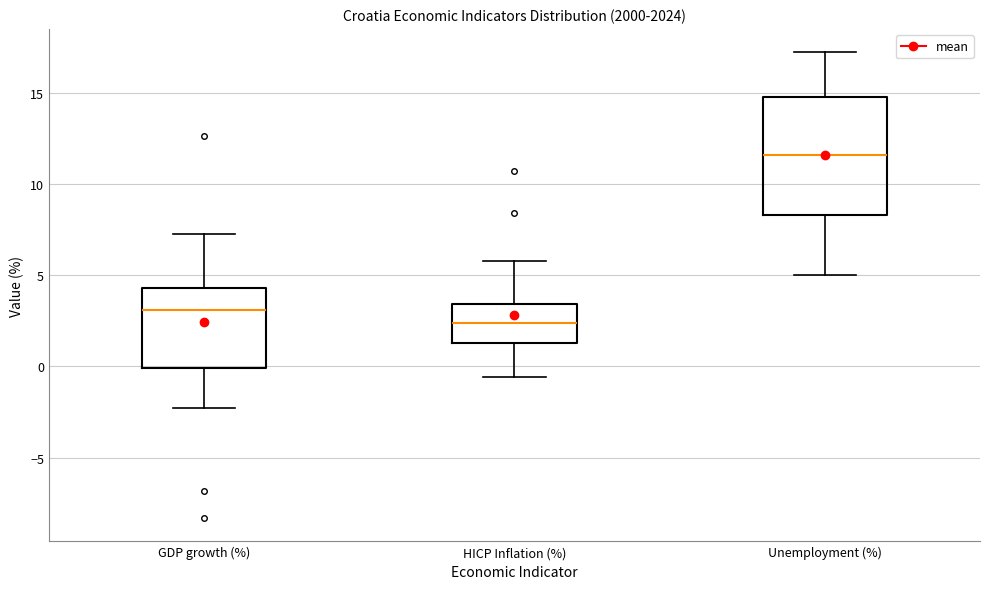

Which box is the tallest, from its lower edge to its upper edge?

Unemployment (%)